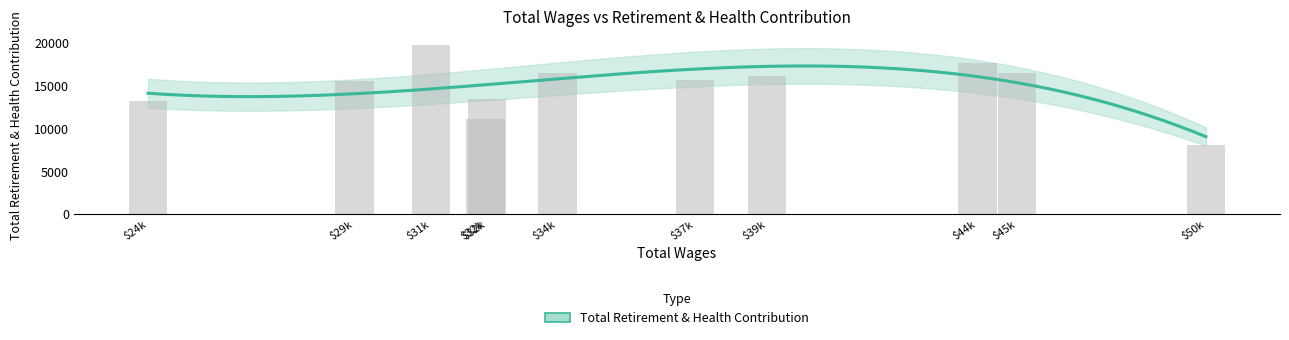

What is the minimum value shown in the chart?

8085